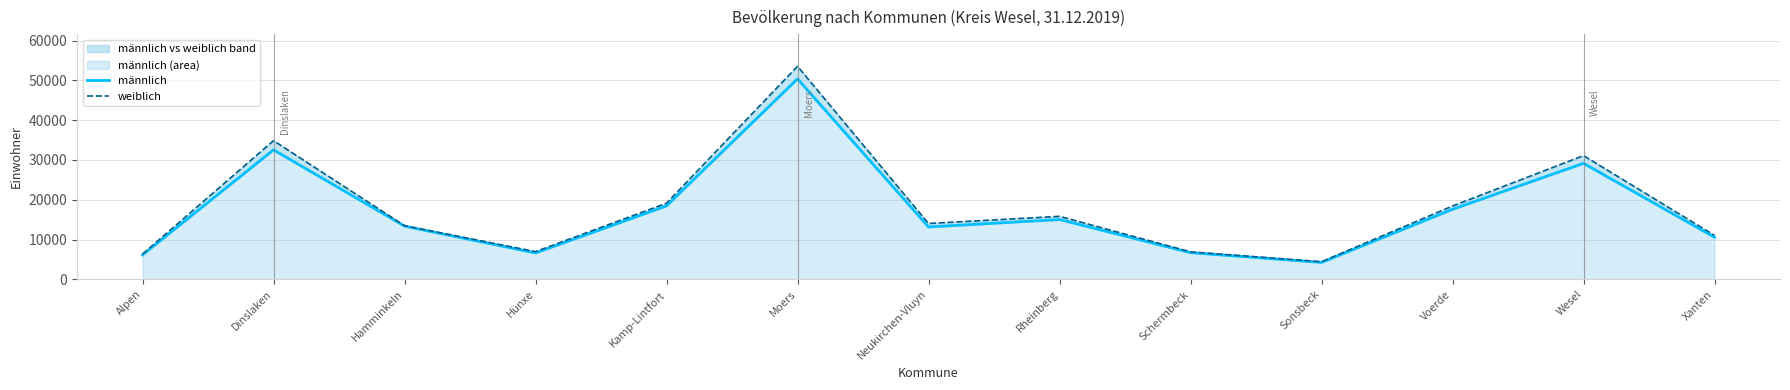

True or false: männlich and weiblich intersect in this chart.

False